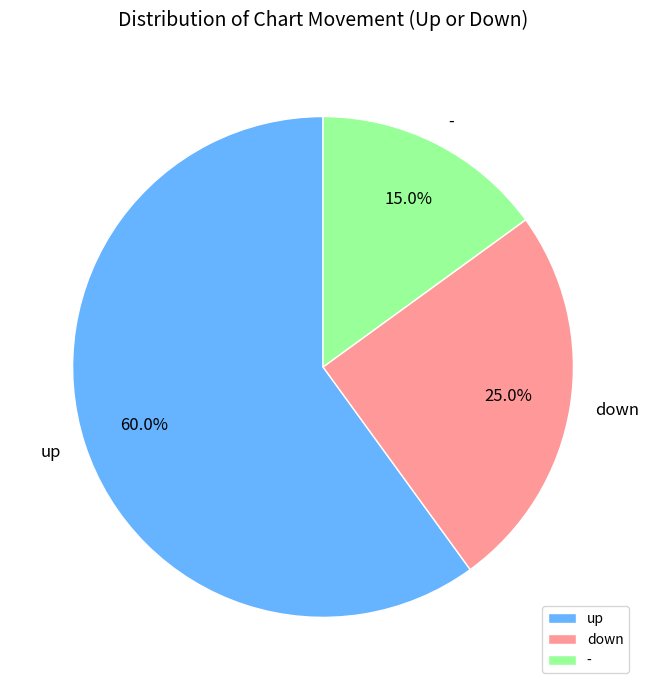

The up slice represents 49% of the pie. True or false?

False